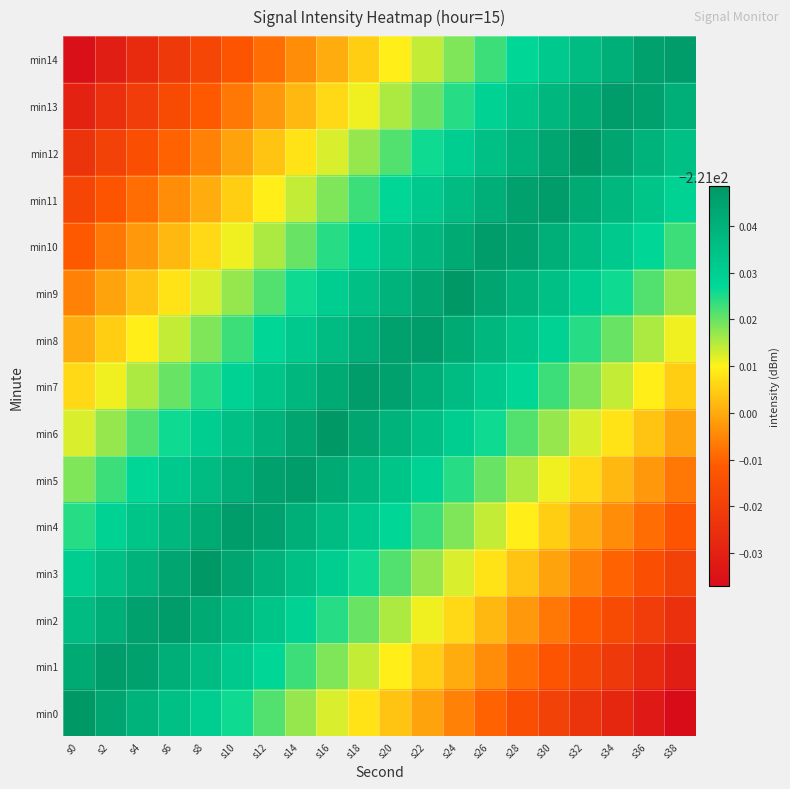

Rank the series by their maximum value, from lowest to highest.

min1, min2, min4, min5, min7, min8, min10, min11, min13, min14, min0, min3, min6, min9, min12